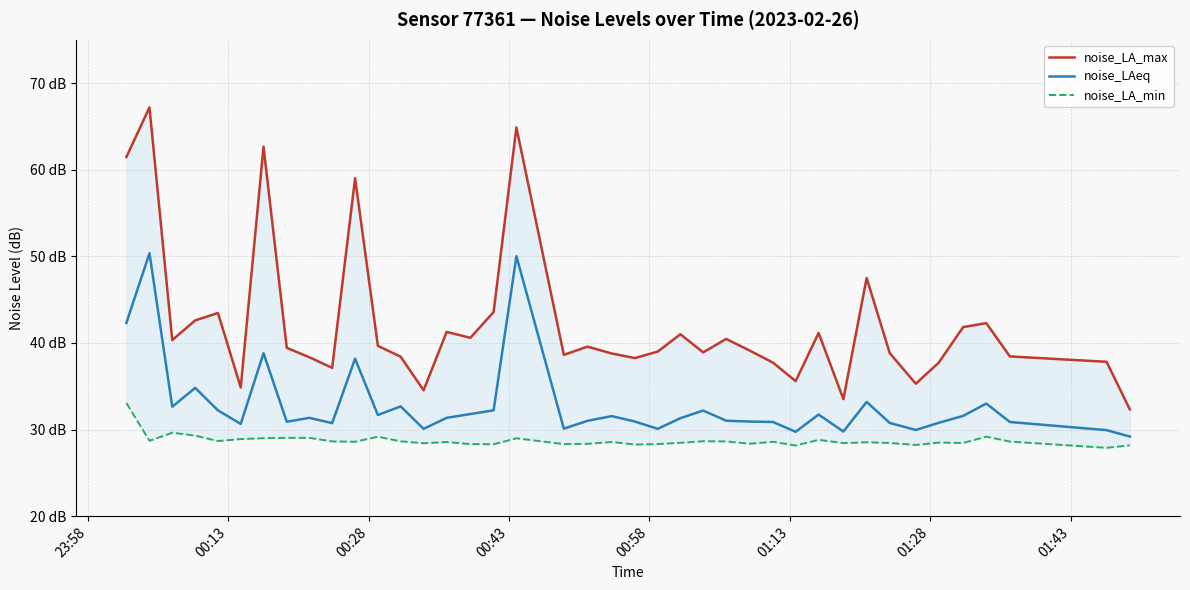

What is the difference between the second highest and minimum values in the noise_LA_min series?

1.7